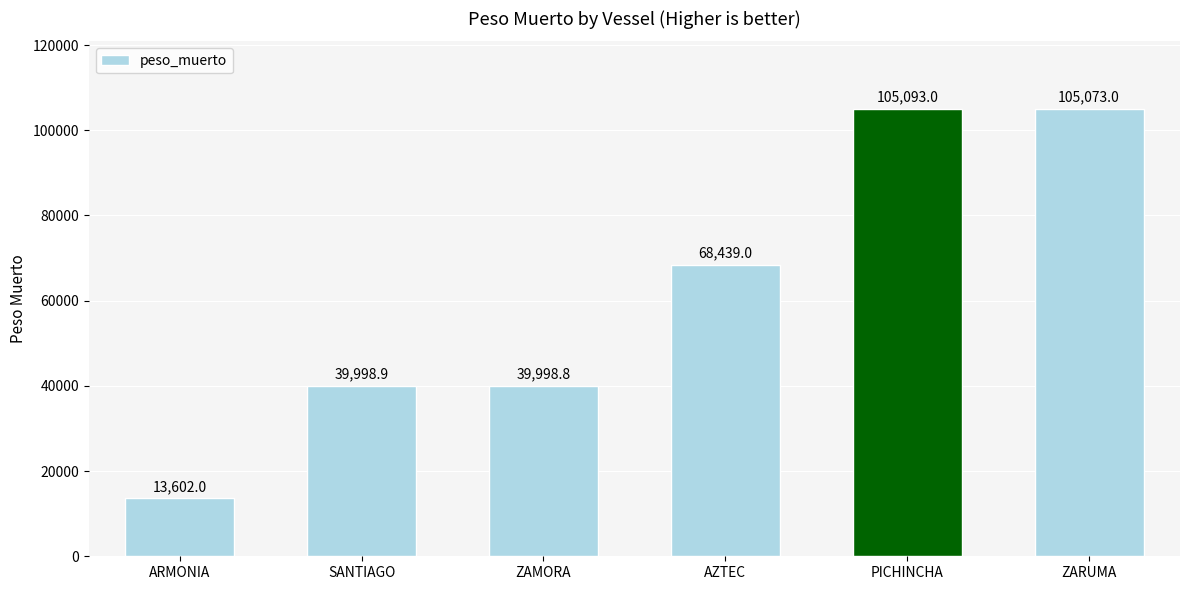

Reading left to right, list all the values displayed in this chart.

13602.0	39998.9	39998.8	68439.0	105093.0	105073.0